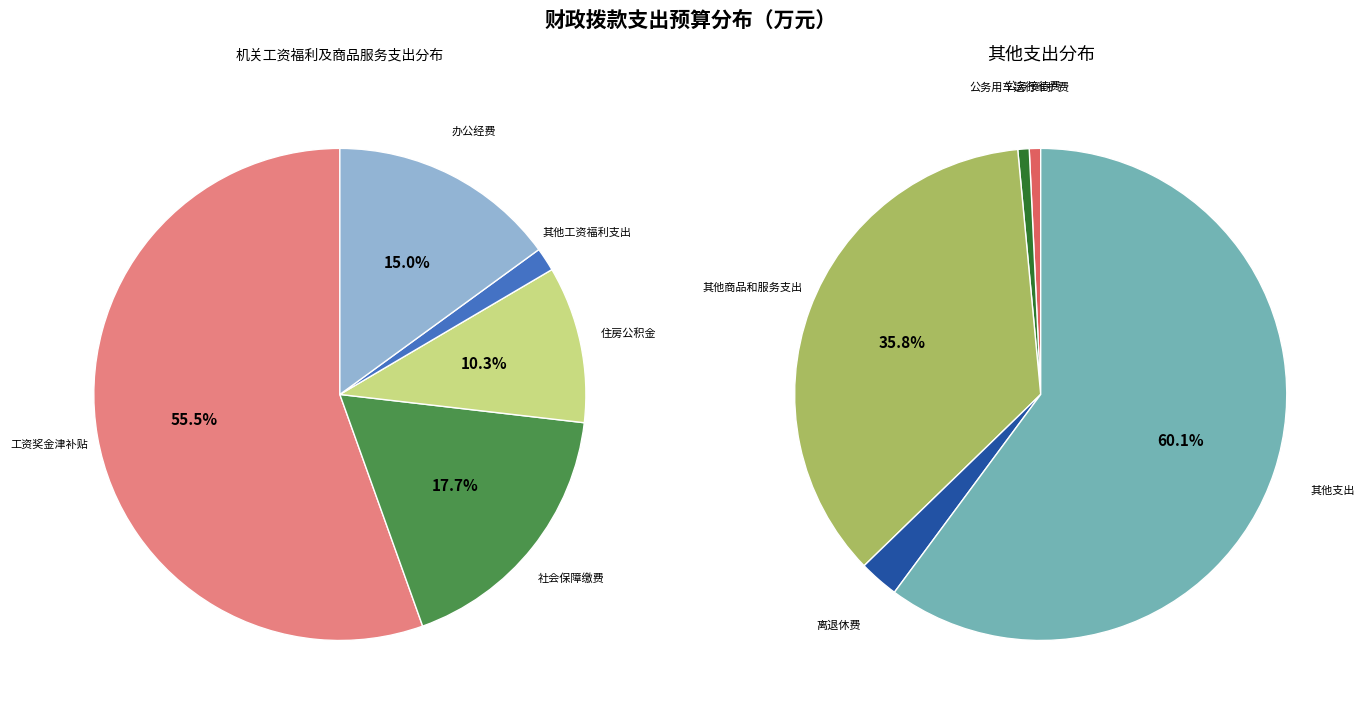

Which slice is the largest?

其他支出